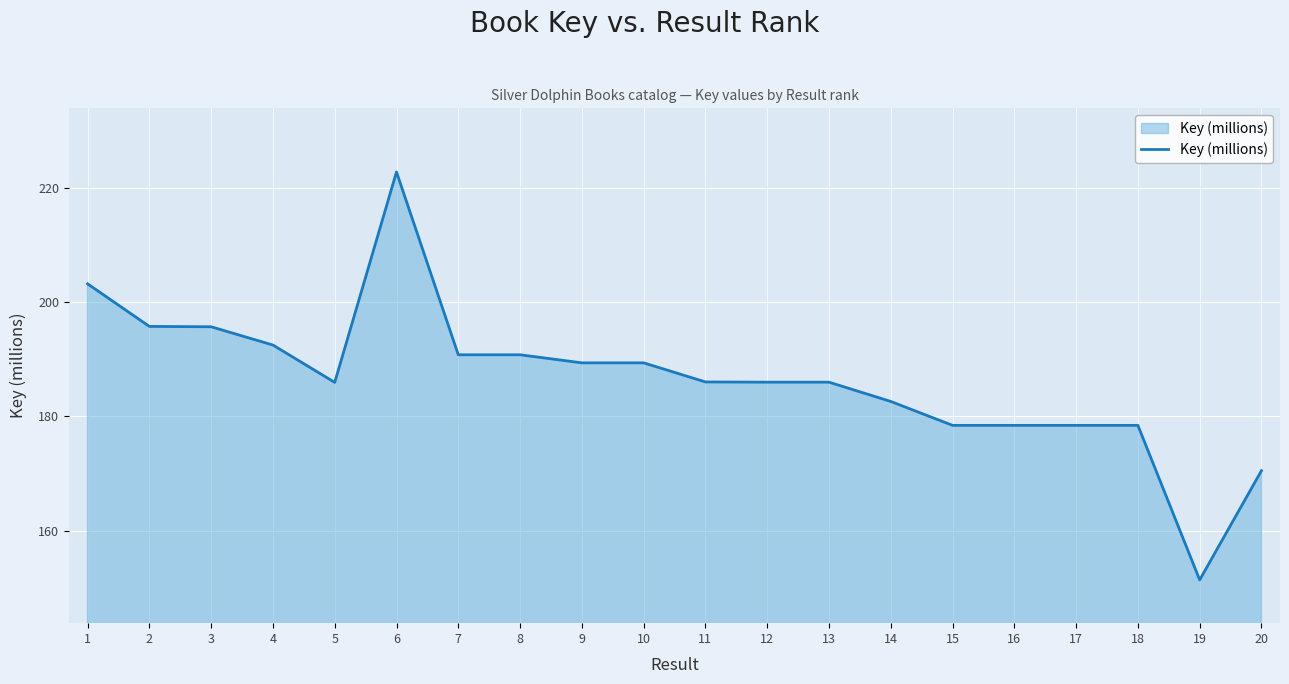

Is it true that the value at 8 is 291.9?

False